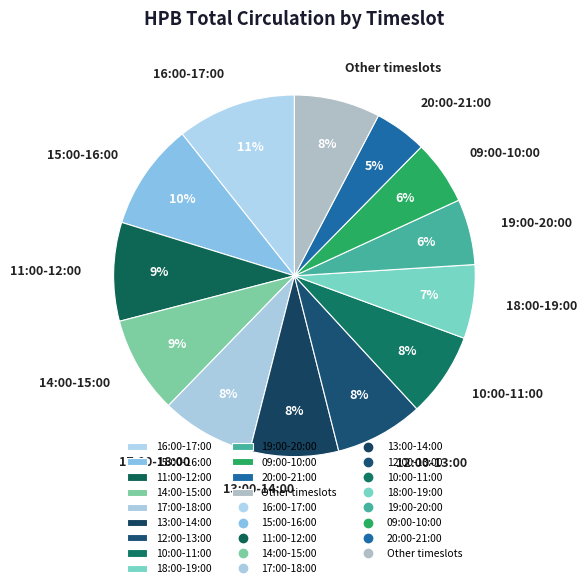

To the nearest percent, what is the average slice percentage?

8%